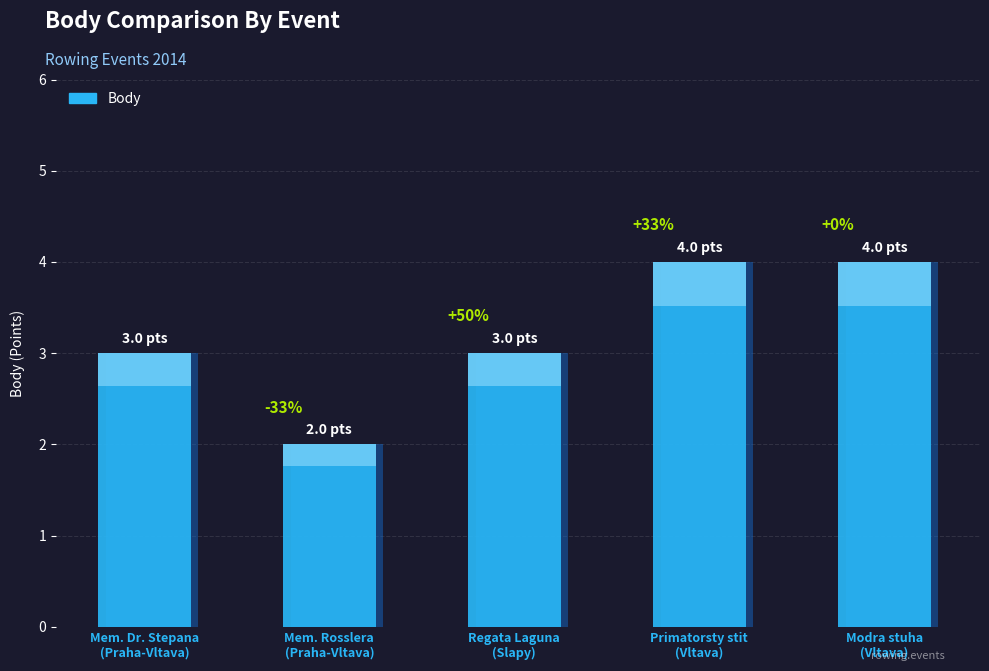

Which category has the lowest value across all series?

Mem. Rosslera
(Praha-Vltava)